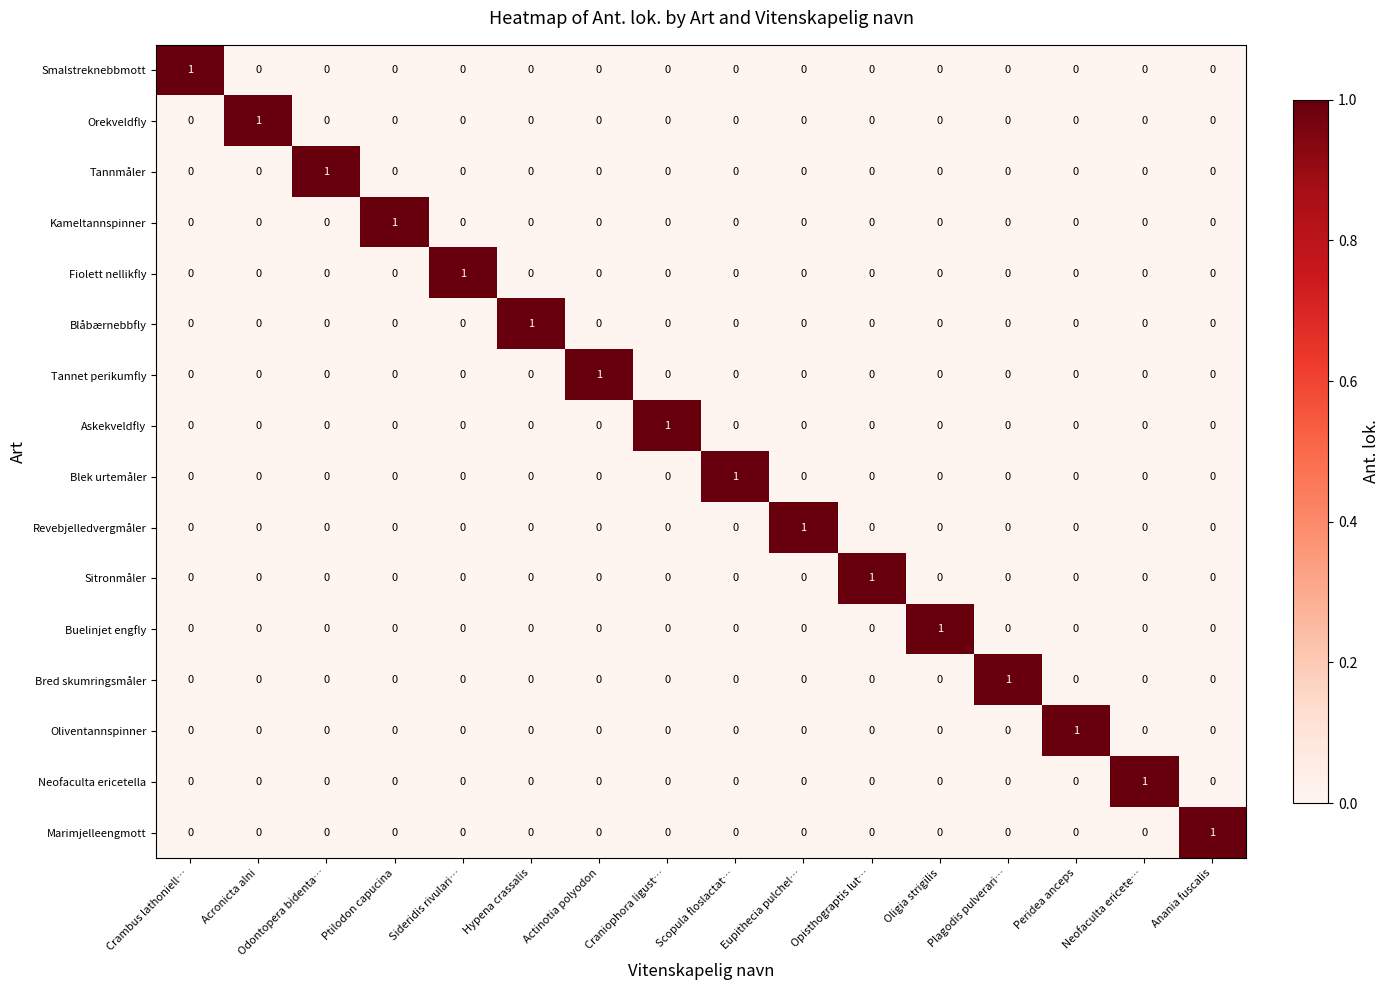

At how many categories does at least one series exceed 0?

16